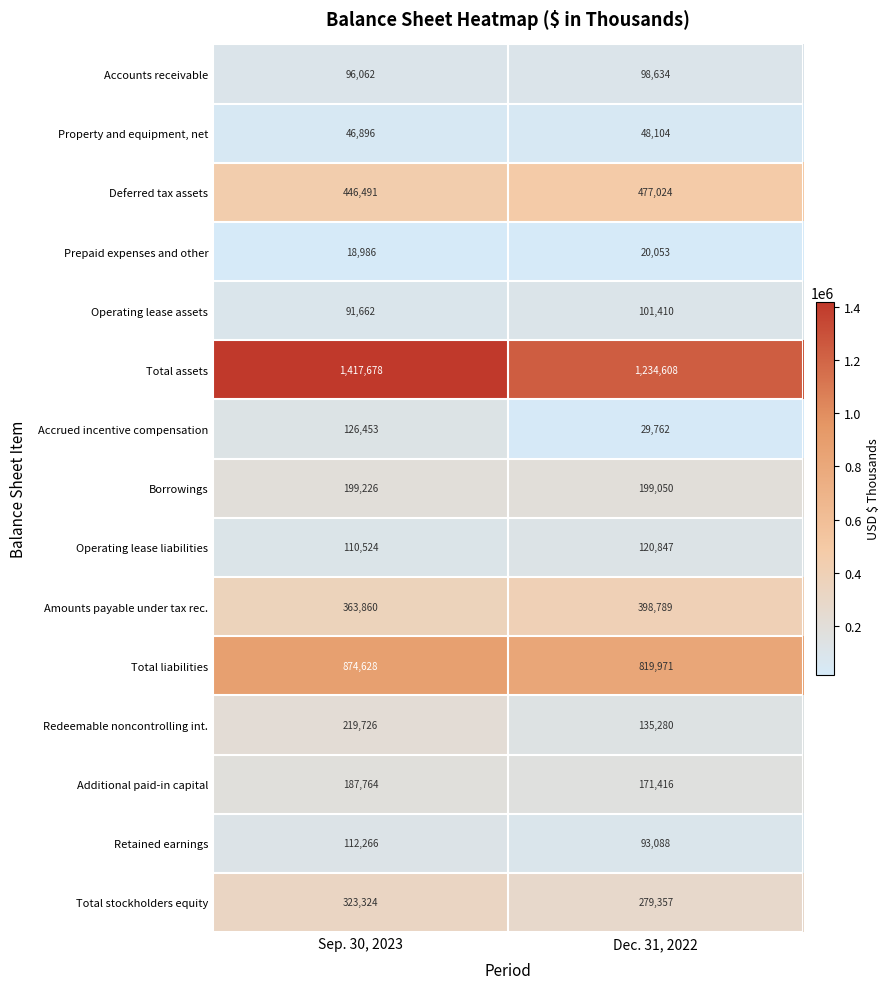

Which series has the largest range (max minus min)?

Total assets